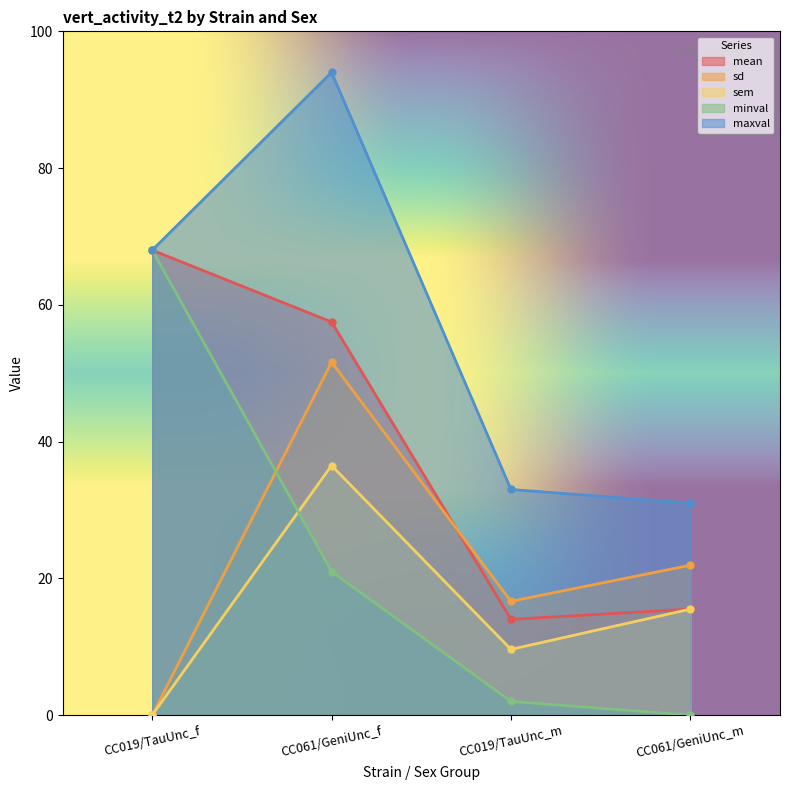

How many data points in mean are above 57?

2